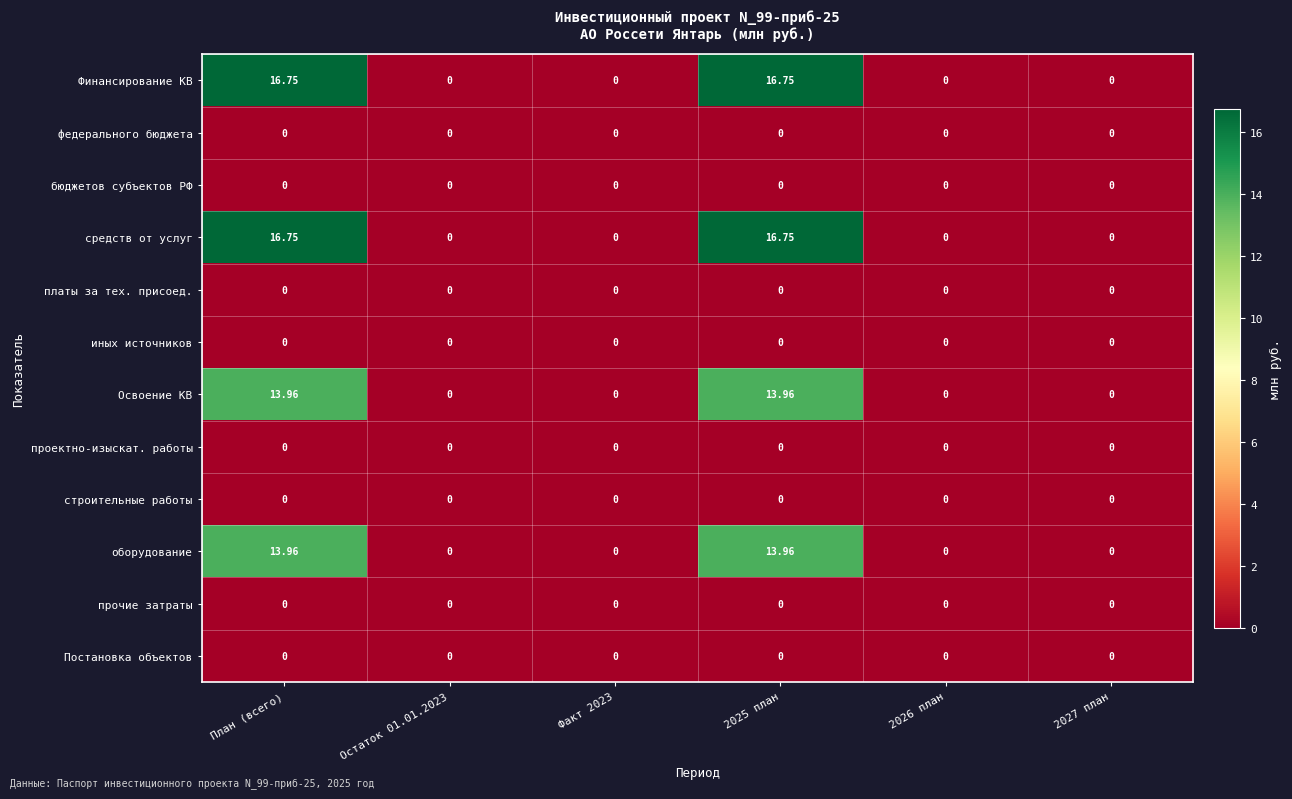

Which series has the widest spread of values?

Финансирование КВ